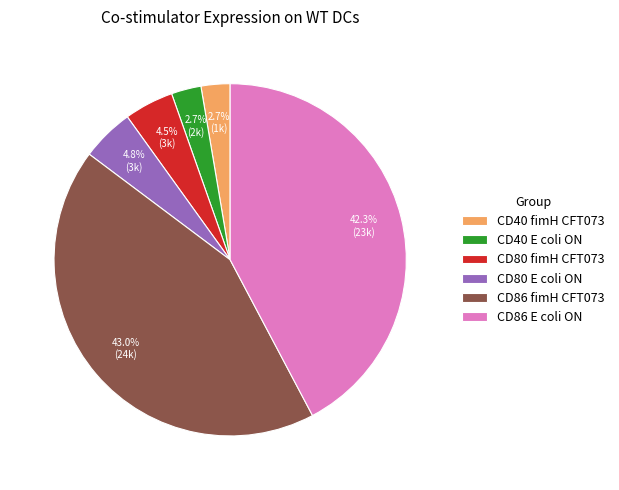

Between CD86 fimH CFT073 and CD40 fimH CFT073, which is larger?

CD86 fimH CFT073